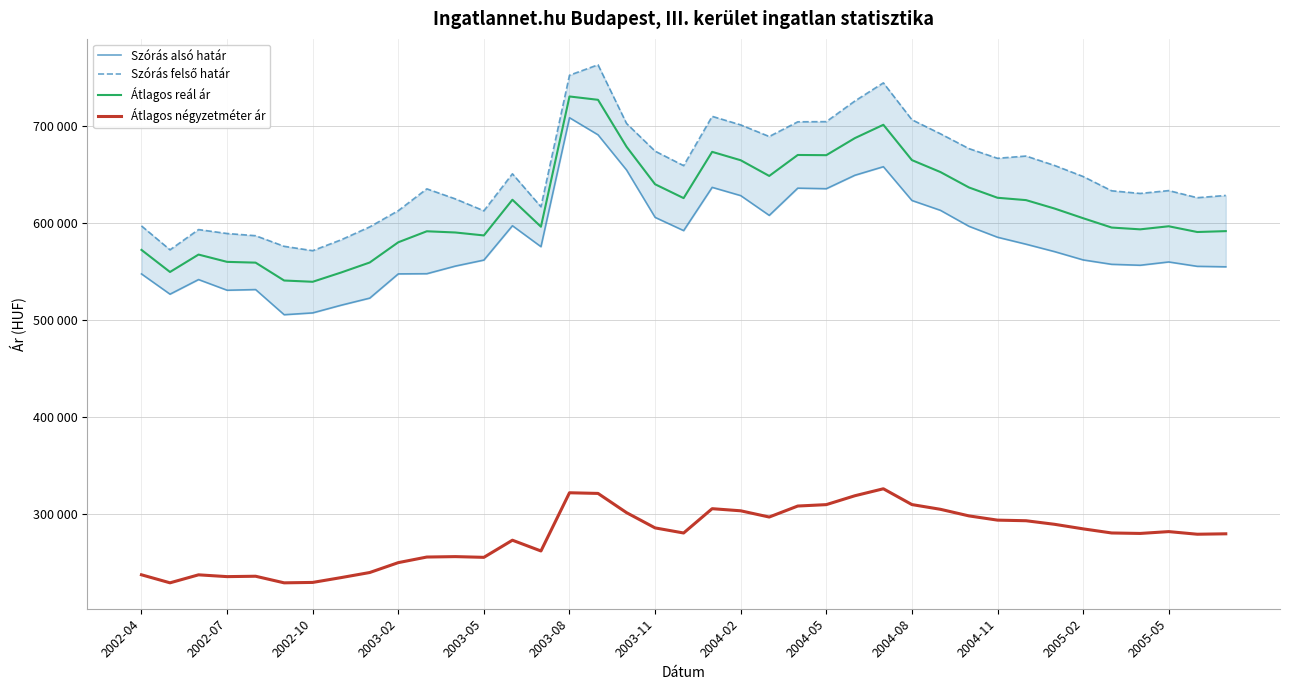

What is the greatest value displayed?

762682